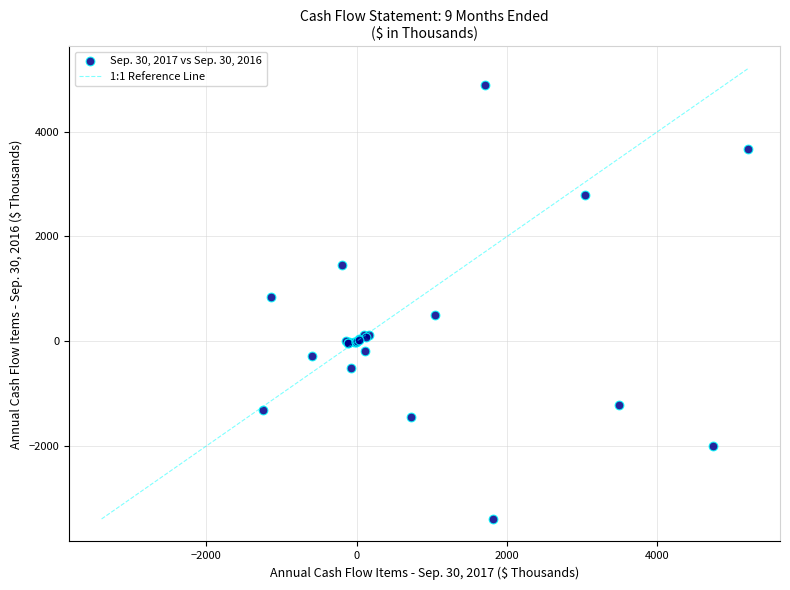

What Y value in the scatter plot is closest to 746?

841